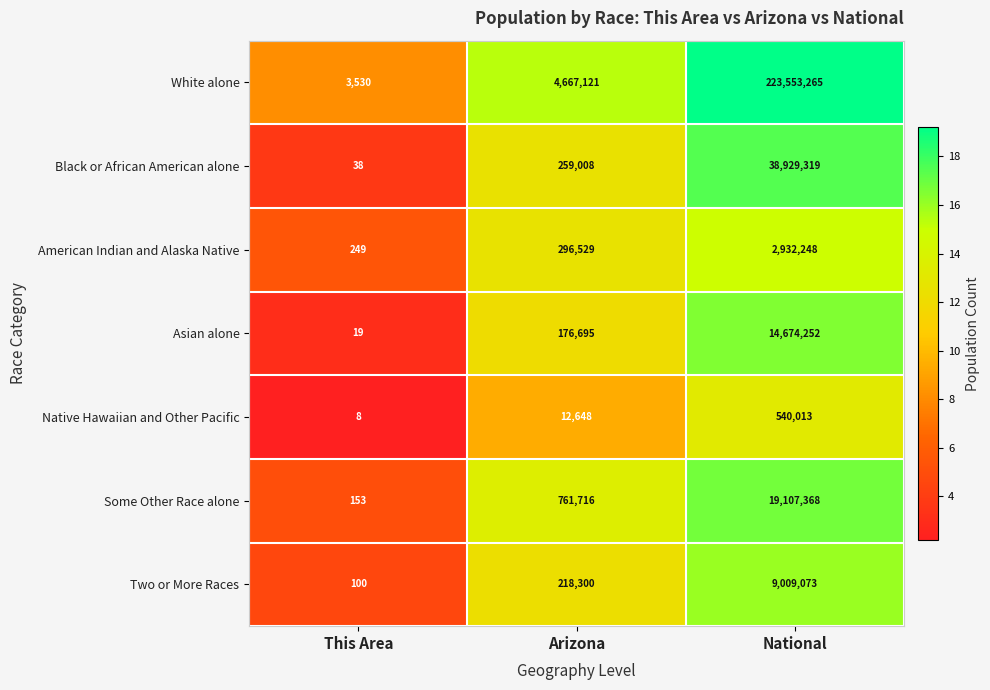

What is the sum of the Some Other Race alone values at This Area and National?

19107521